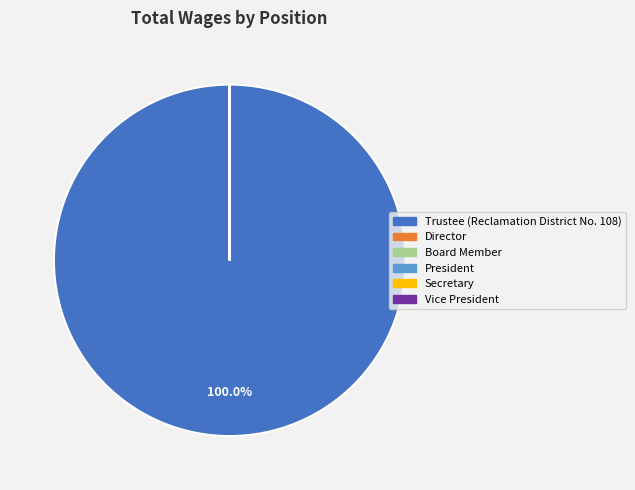

To the nearest percent, what is the difference between the largest and smallest slice percentages?

100%